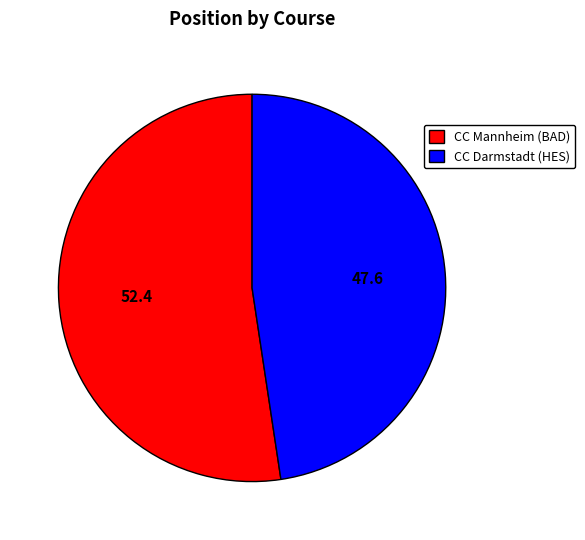

Do CC Darmstadt (HES) and CC Mannheim (BAD) together represent more than half of the pie?

Yes